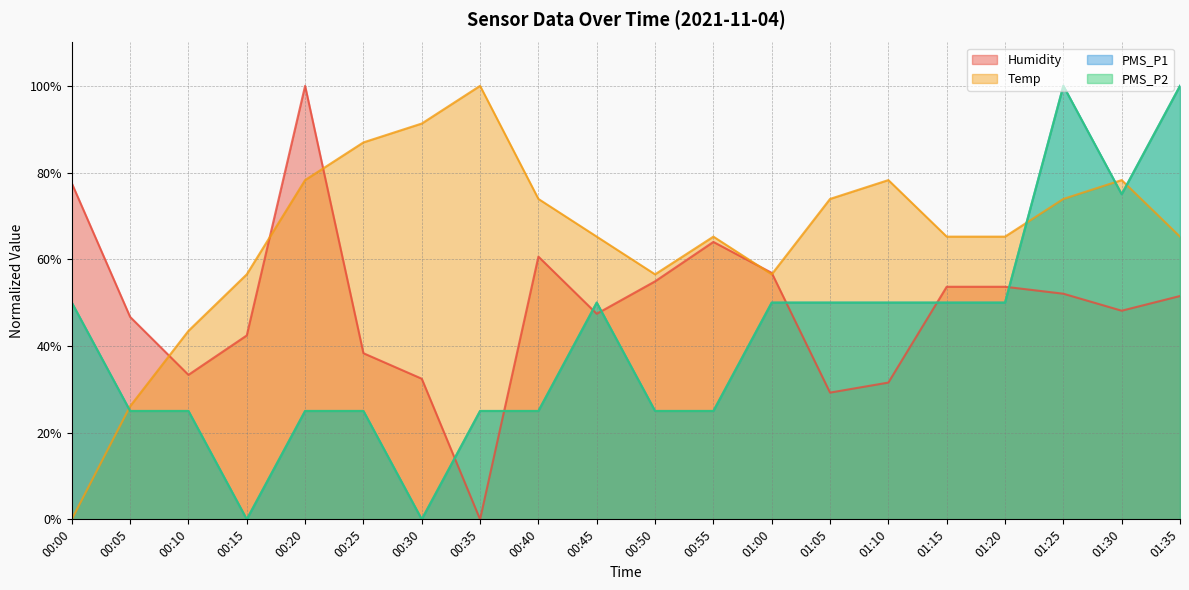

What are all the series names shown in the legend?

Humidity, Temp, PMS_P1, PMS_P2